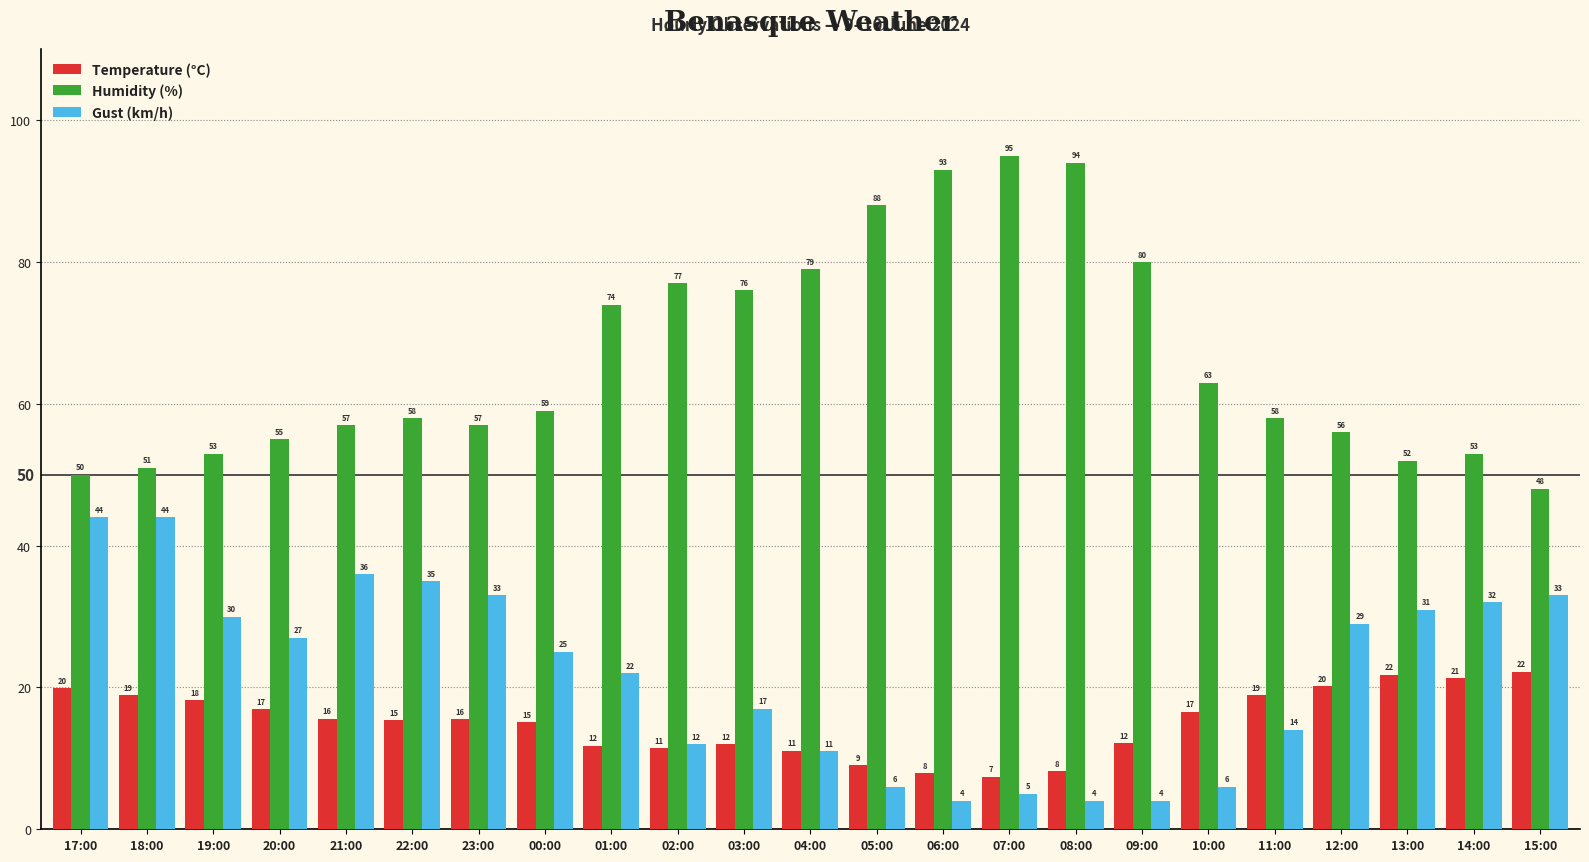

What is the smallest value displayed?

4.0